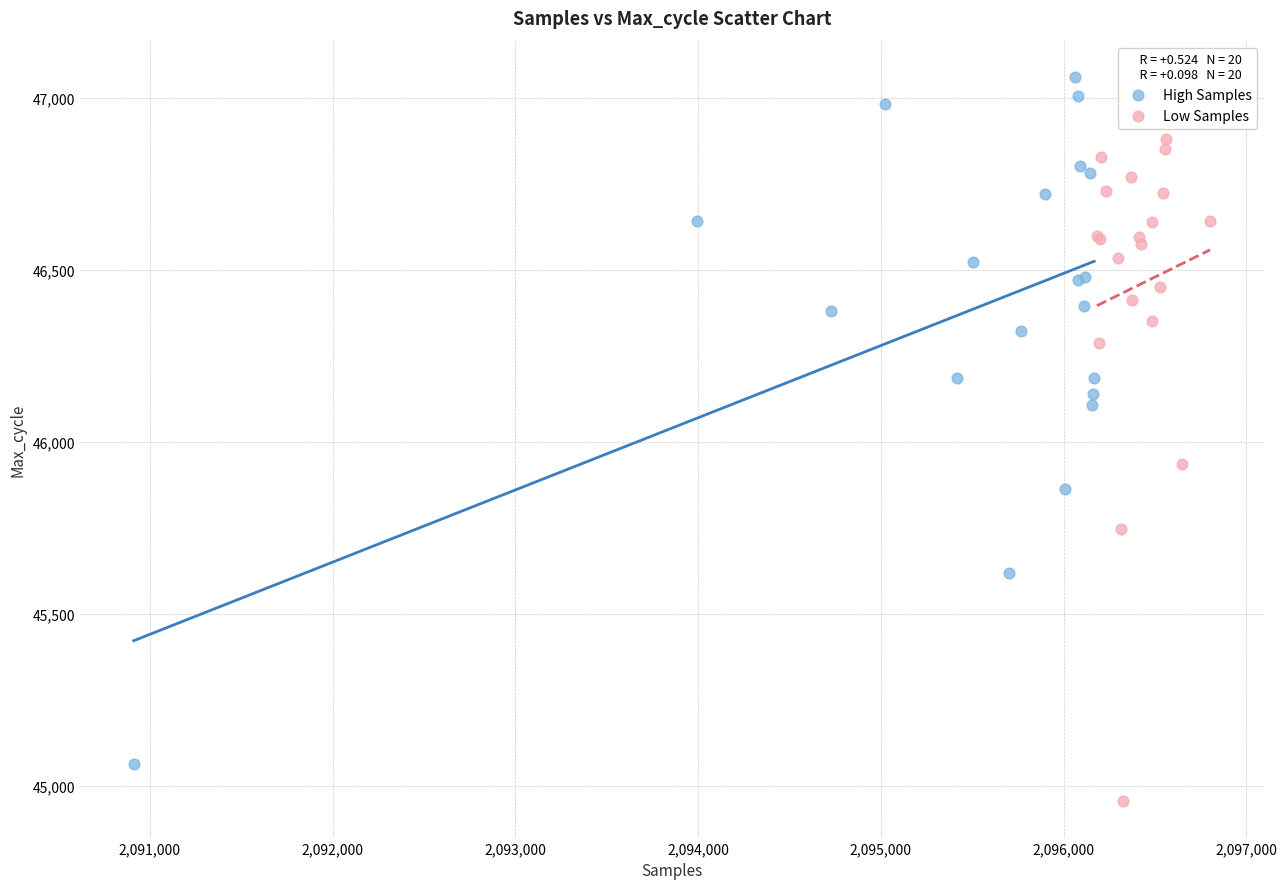

Which series contains the lowest Y value?

Low Samples